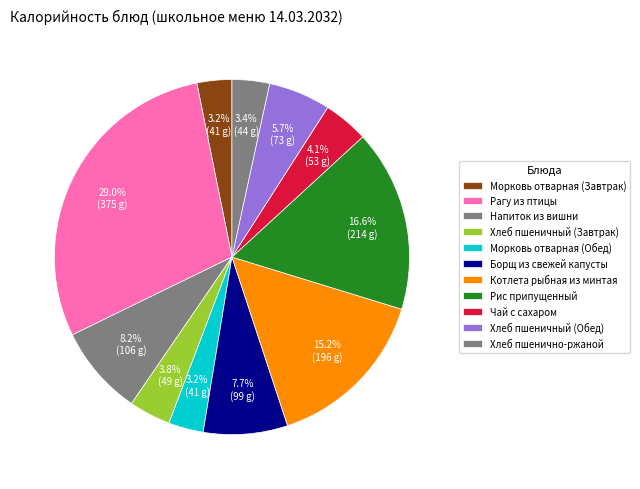

Which has a higher value, Рис припущенный or Борщ из свежей капусты?

Рис припущенный